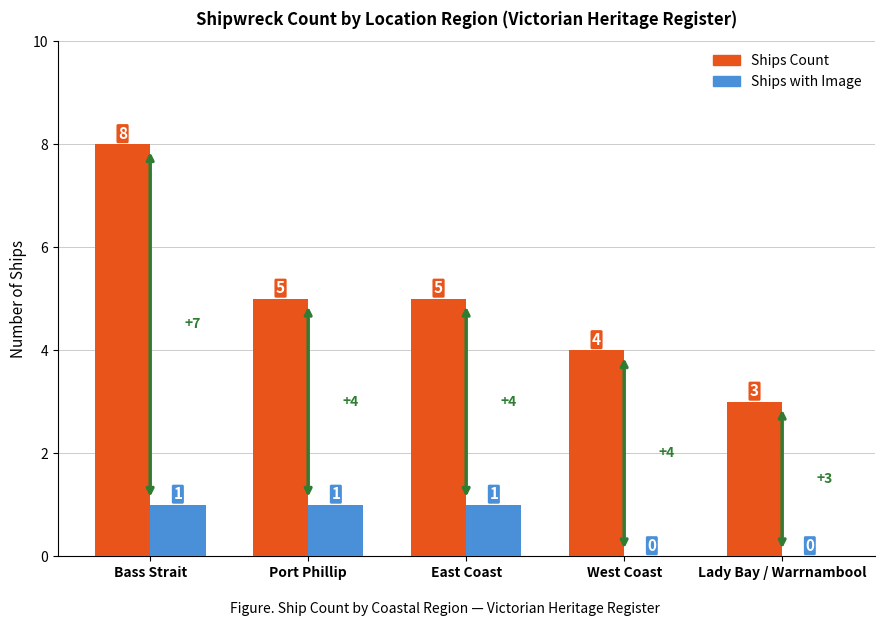

How many series are shown in this chart?

2